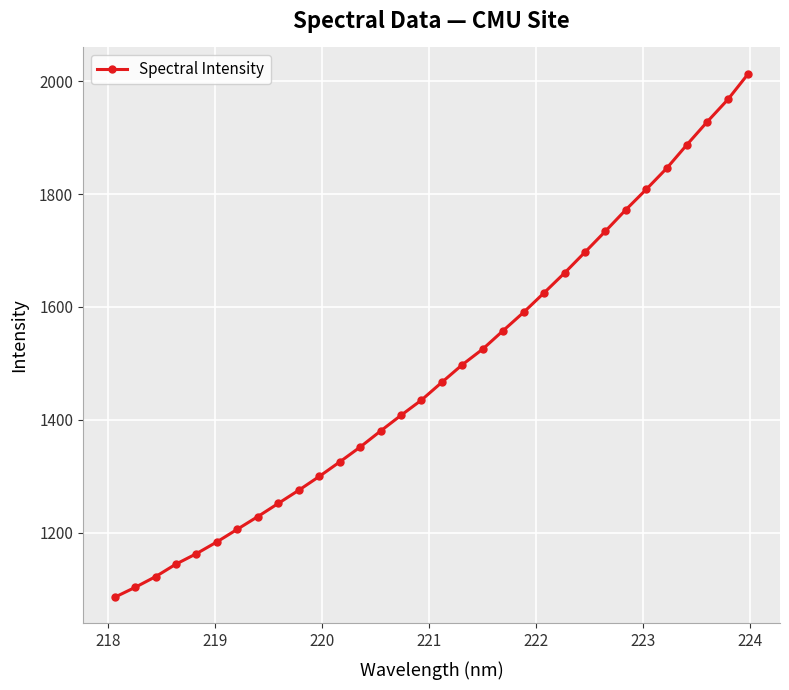

What is the greatest value displayed?

2013.1